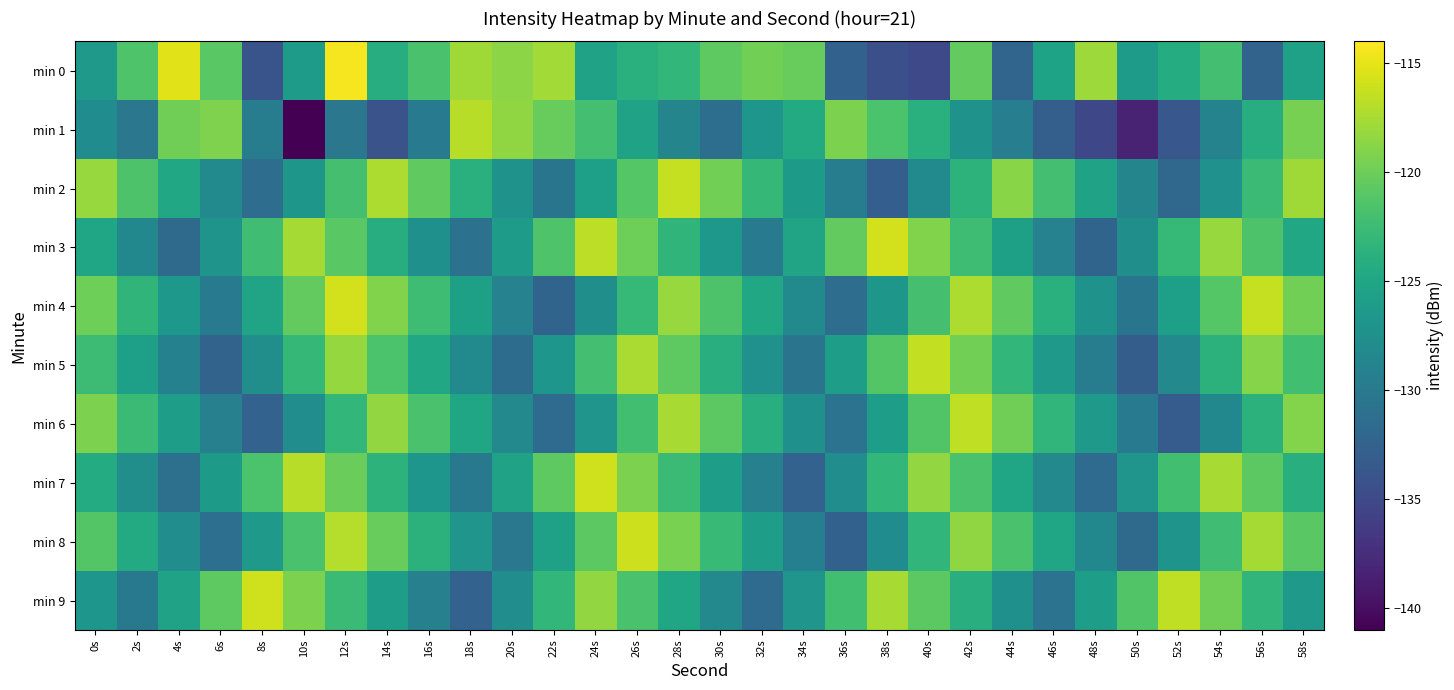

At how many categories does at least one series exceed -118?

18